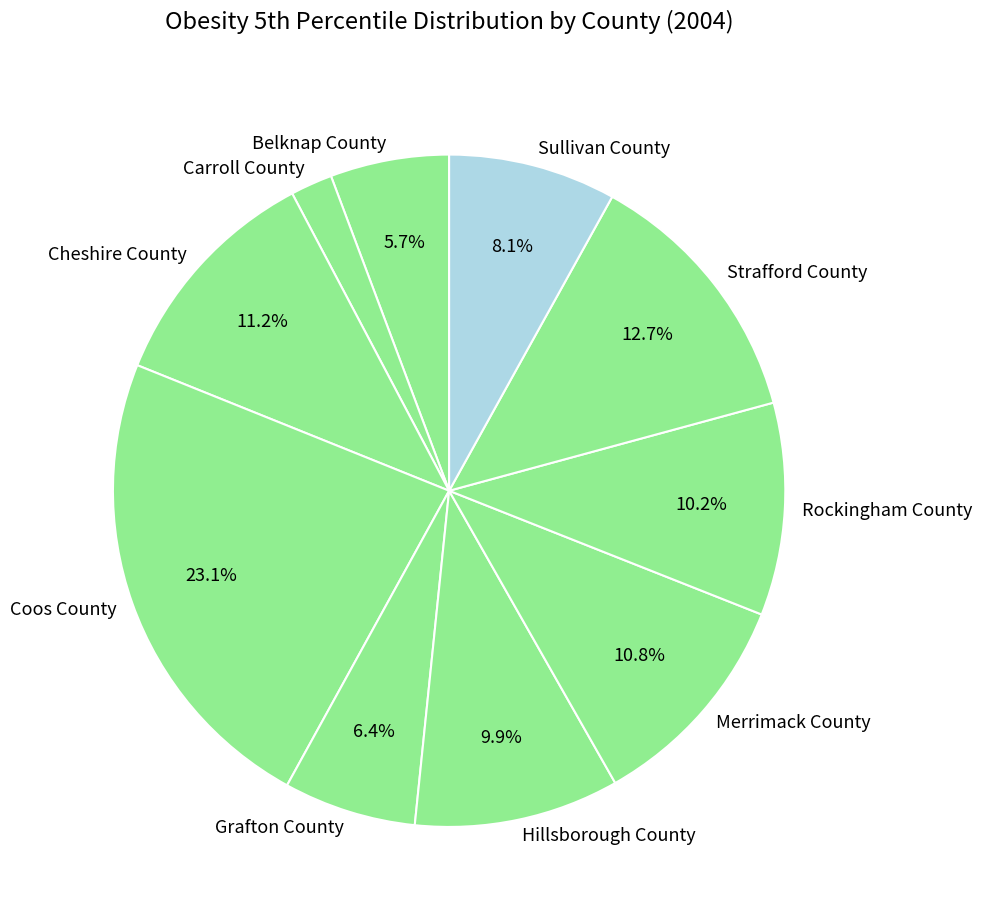

The Grafton County slice represents 16% of the pie. True or false?

False